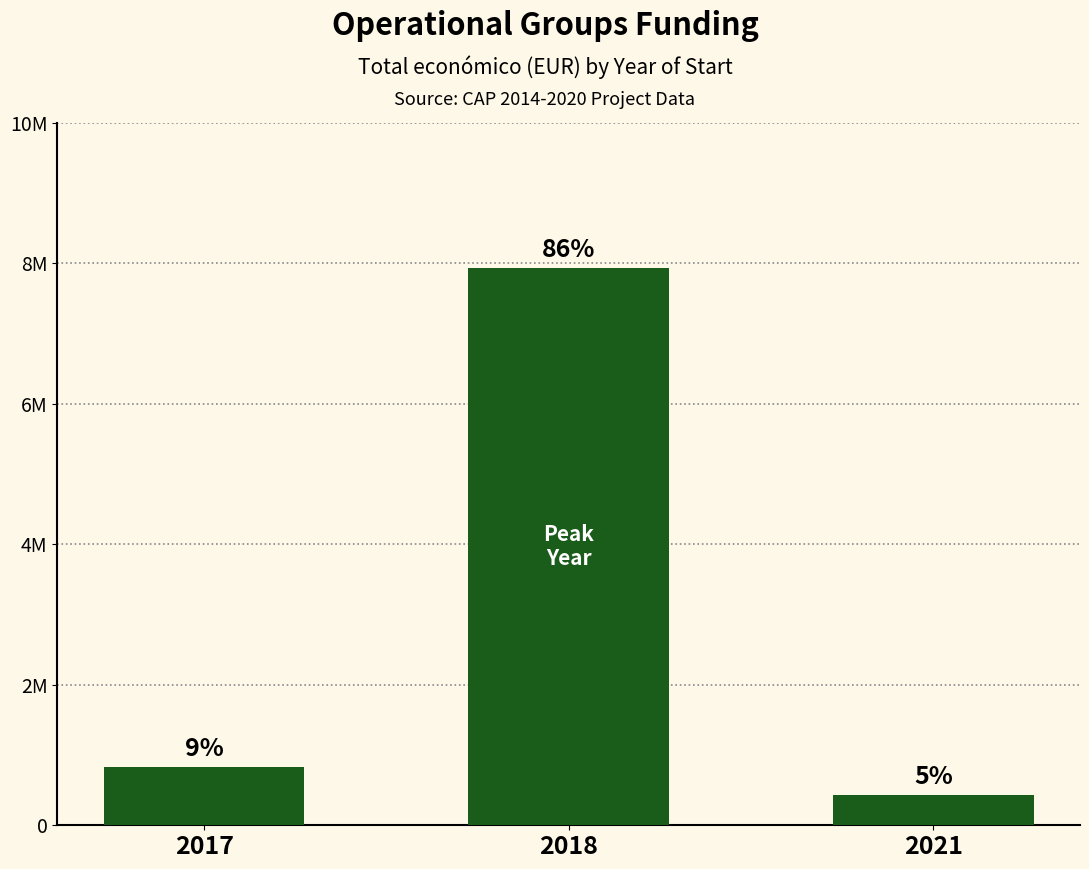

What is the average value?

3067163